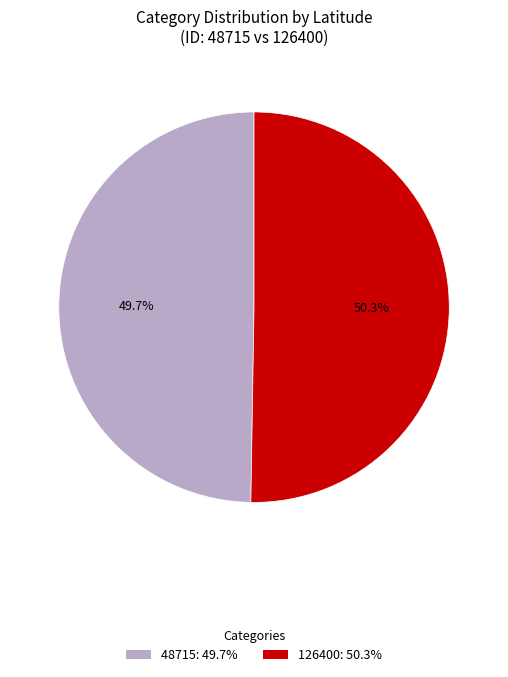

What percentage is the 48715 slice, to the nearest percent?

50%